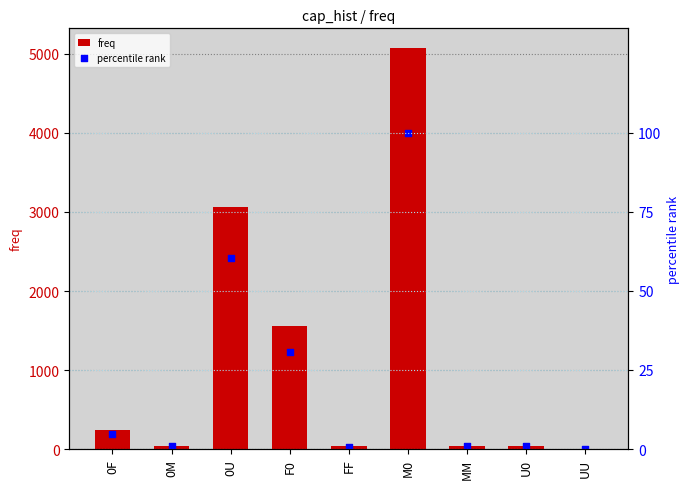

Is the value of percentile rank at FF greater than the value of freq at M0?

No